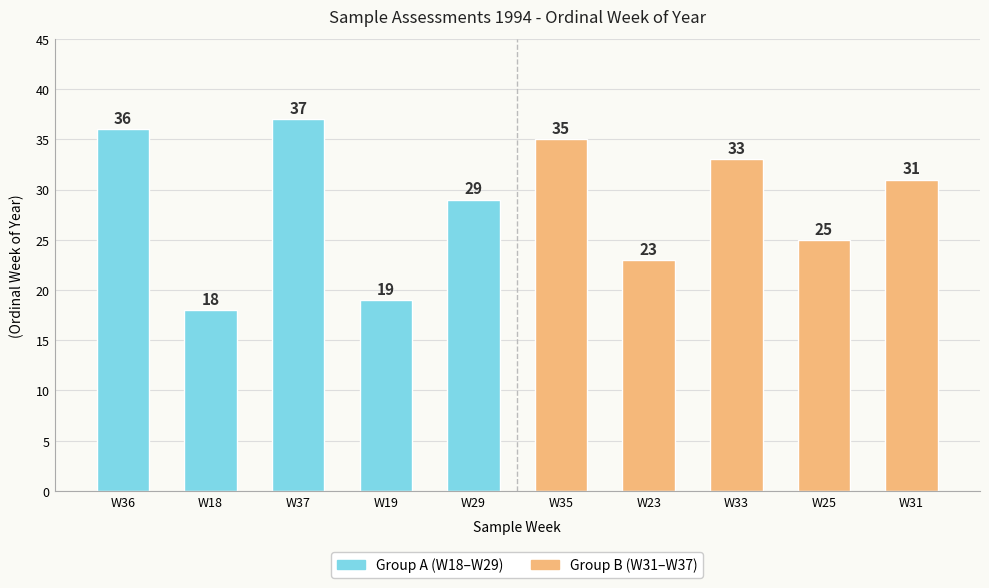

At which label is Group A (W18–W29) closest to 27?

W29